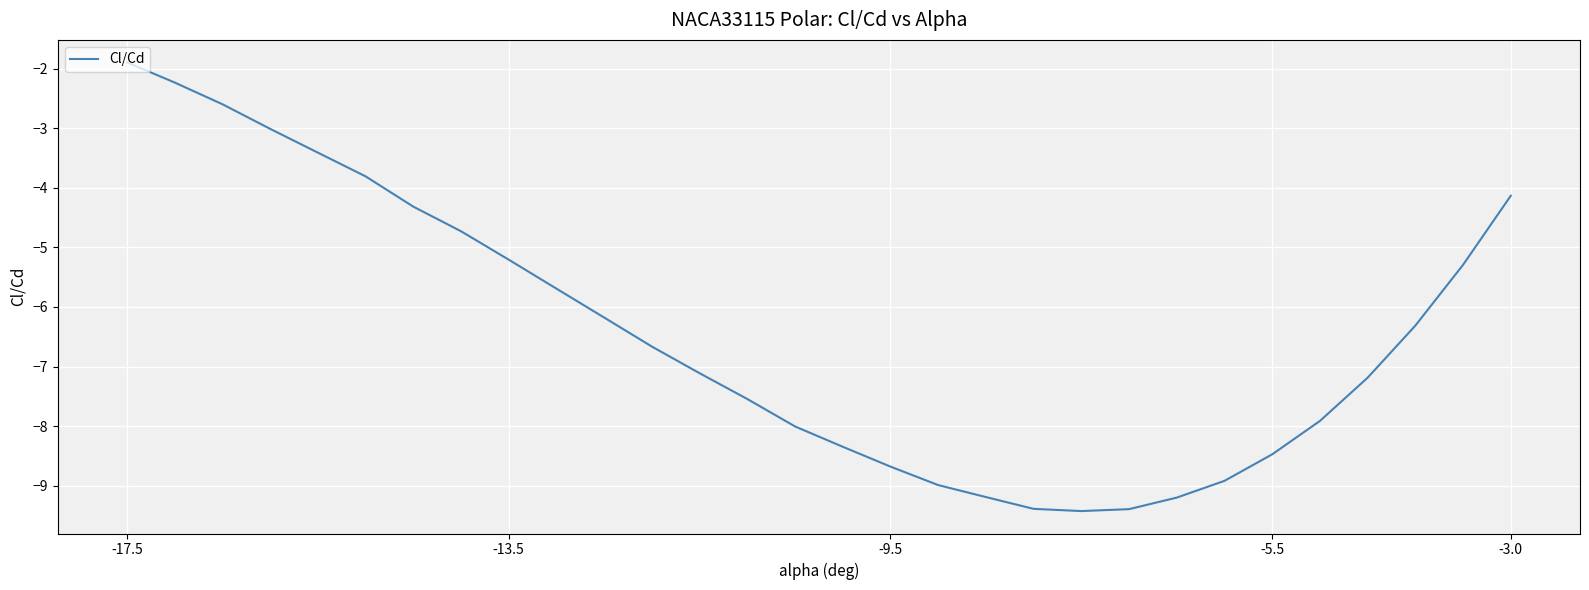

What is the maximum value shown in the chart?

-1.9